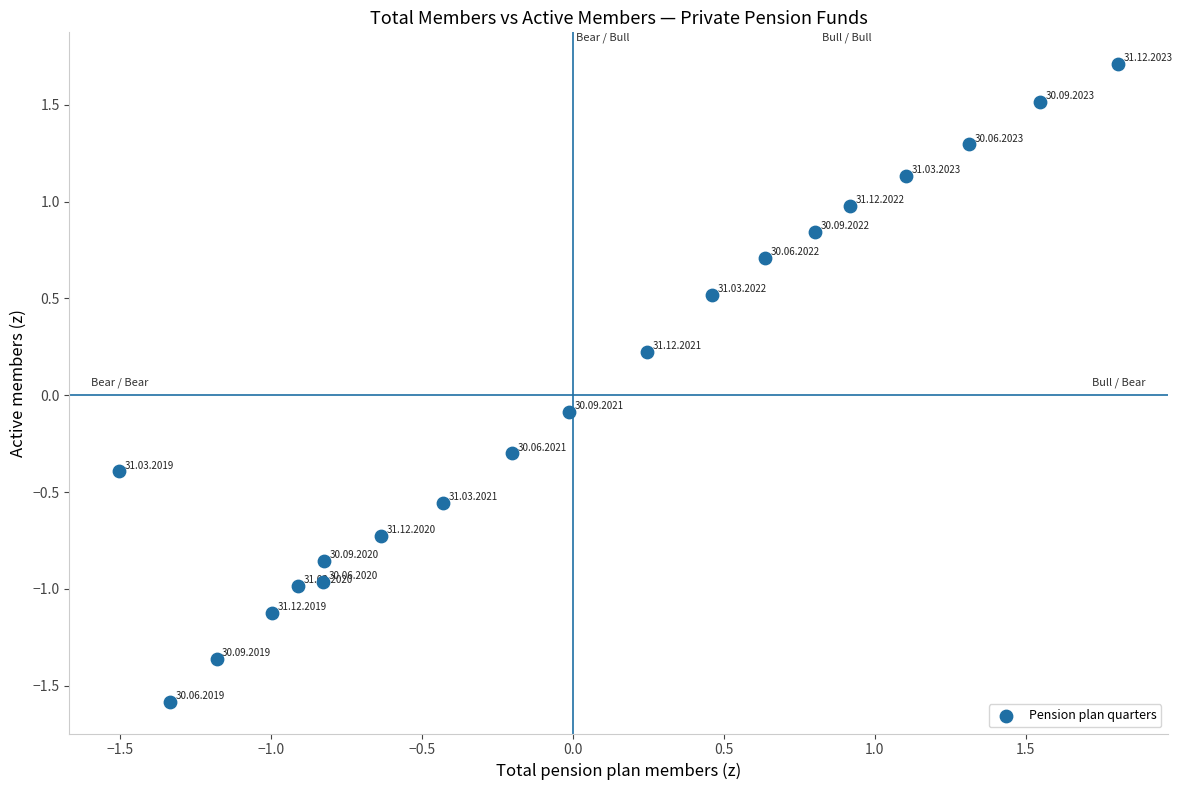

What is the range of X values (max minus min)?

3.3